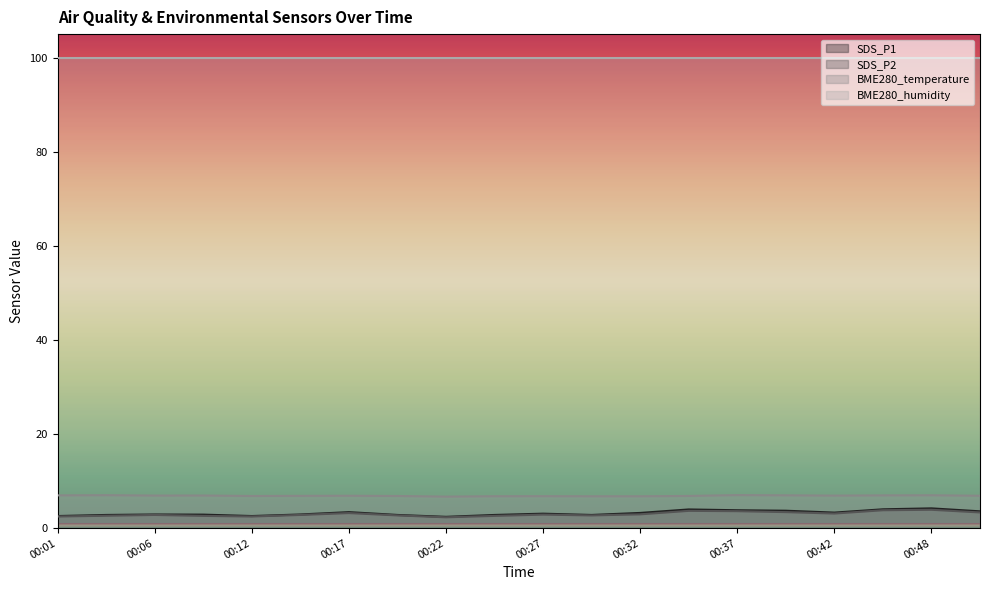

Rank the categories by SDS_P2 value from lowest to highest.

00:22, 00:01, 00:12, 00:09, 00:24, 00:04, 00:19, 00:29, 00:06, 00:14, 00:27, 00:32, 00:42, 00:17, 00:50, 00:40, 00:37, 00:35, 00:45, 00:48